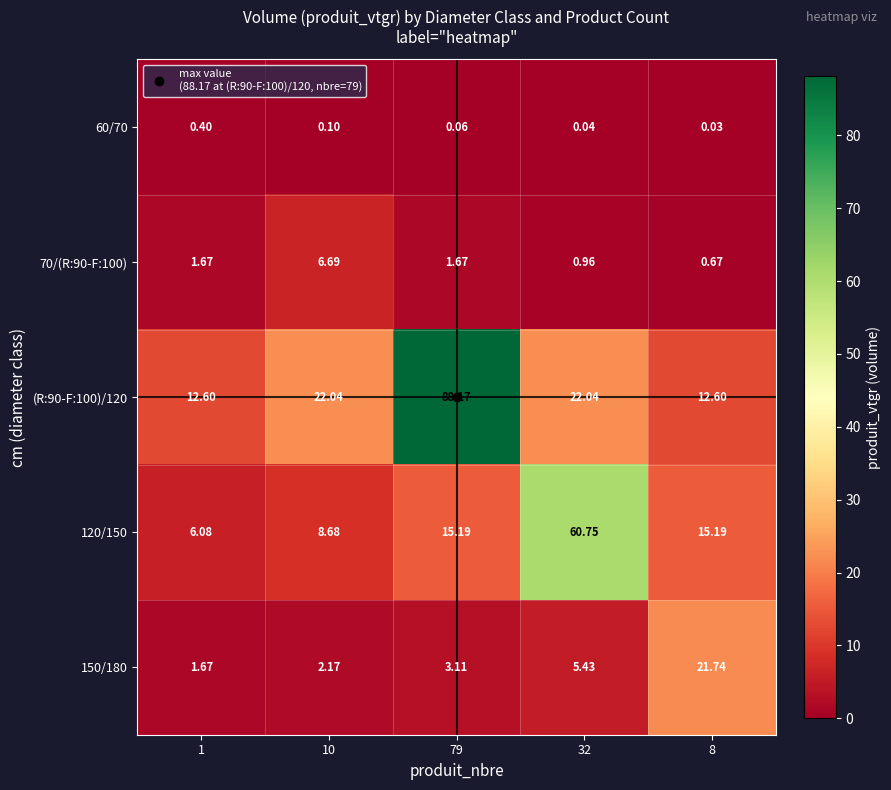

What is the spread (max minus min) of values at 79?

88.1